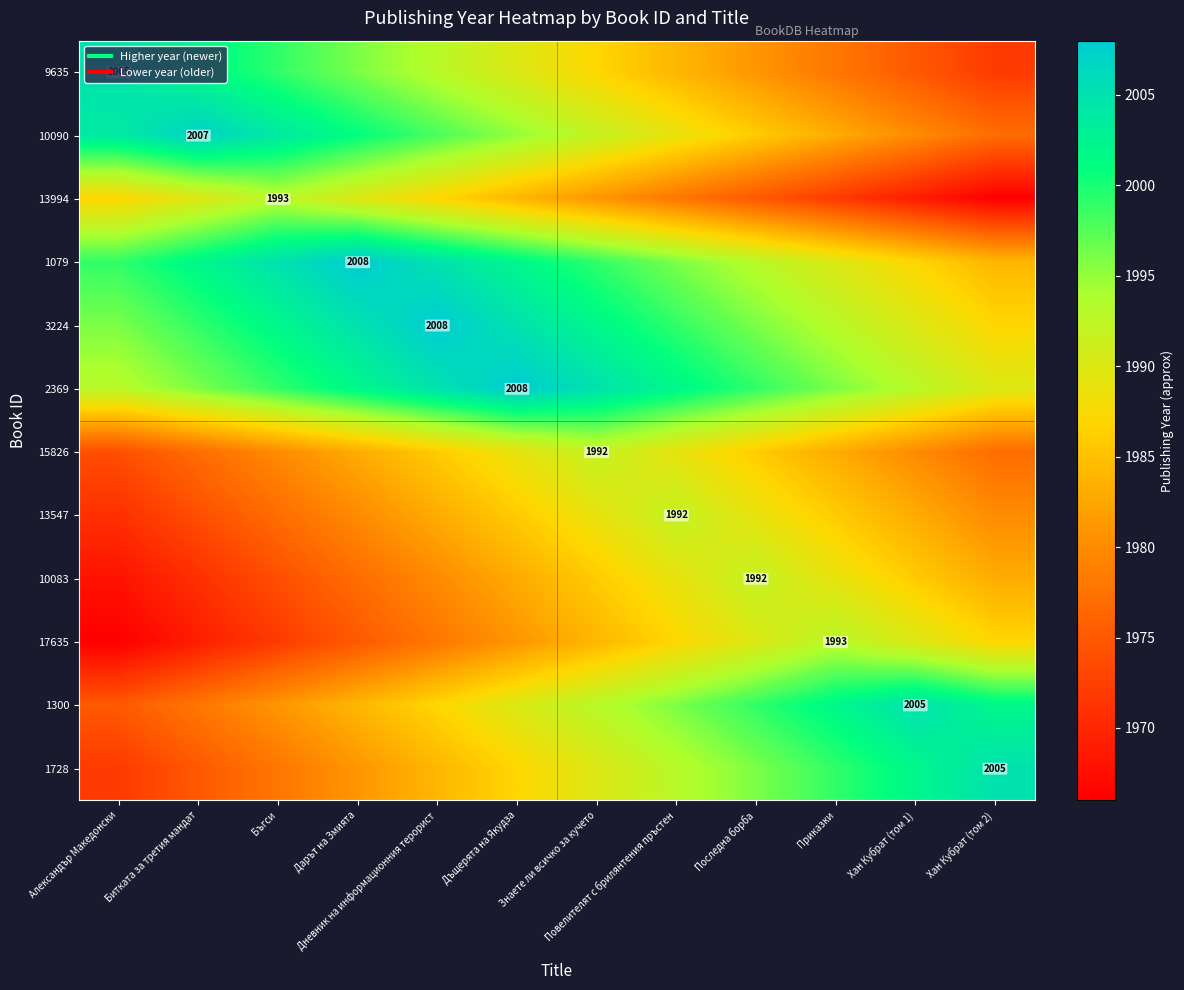

At Последна борба, list the series in order from largest to smallest.

2369, 1300, 3224, 1728, 1079, 10083, 17635, 13547, 10090, 15826, 9635, 13994